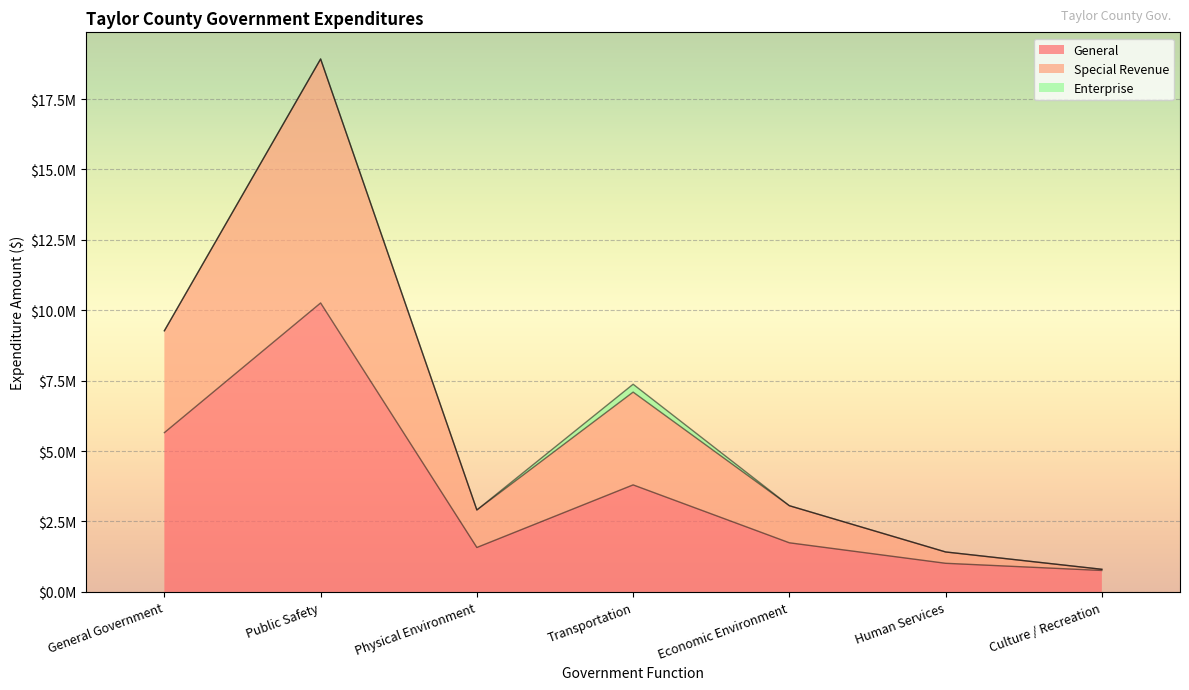

The General series shows 365326 at Physical Environment. True or false?

False